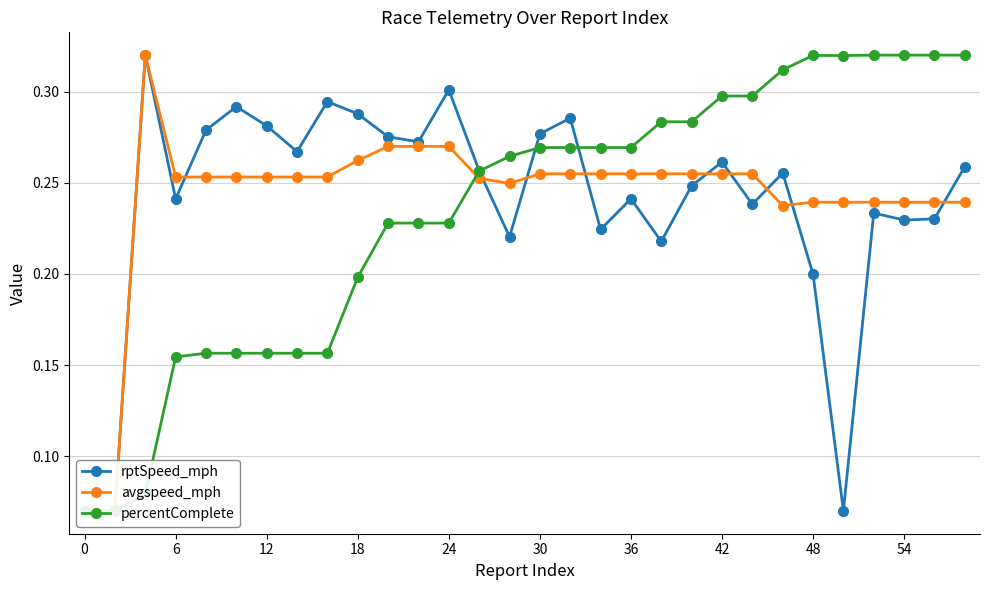

True or false: percentComplete and rptSpeed_mph cross at least once.

True